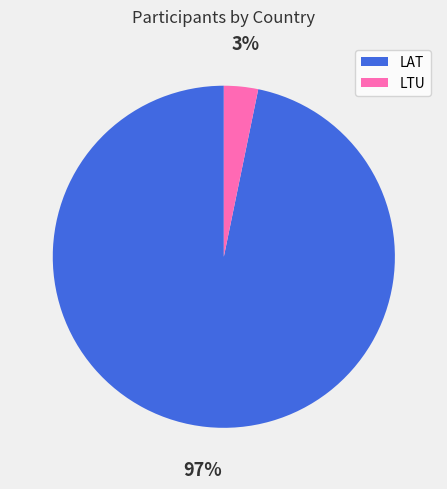

Which category has the biggest portion of the pie?

LAT